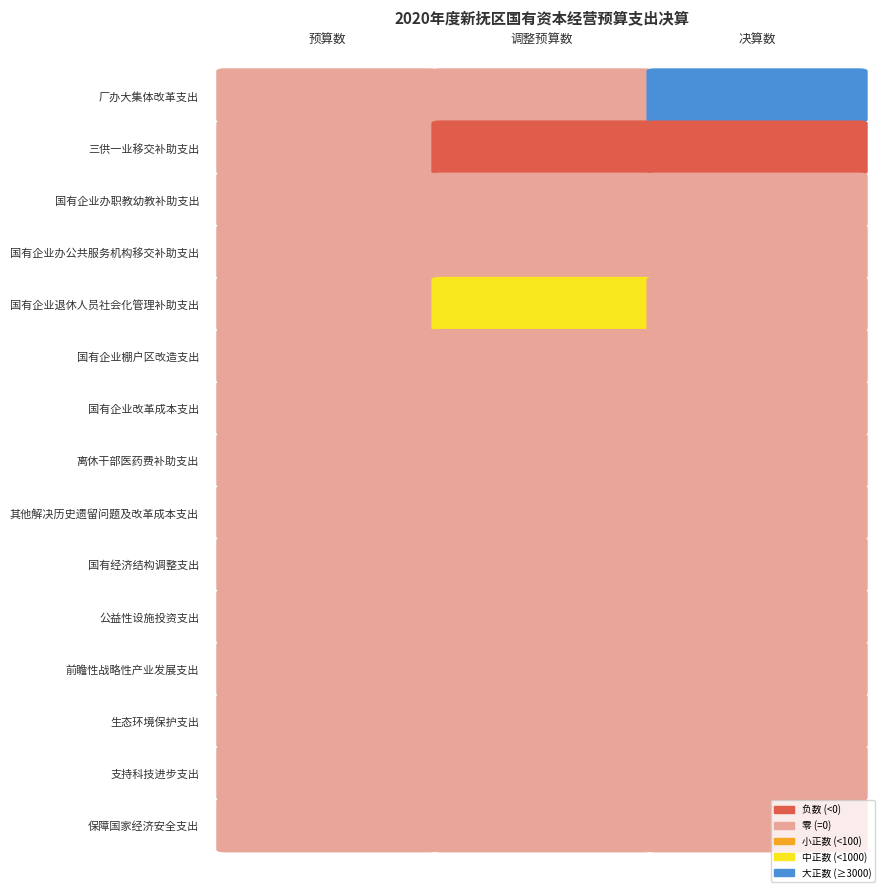

Between 预算数 and 调整预算数, which is larger?

预算数